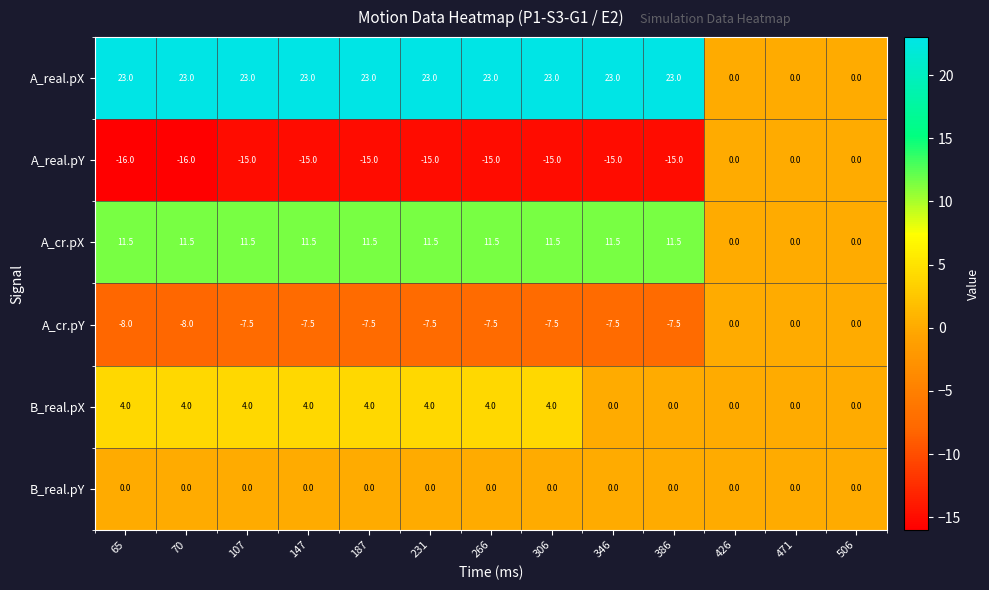

How many data points in B_real.pX are less than 4?

5